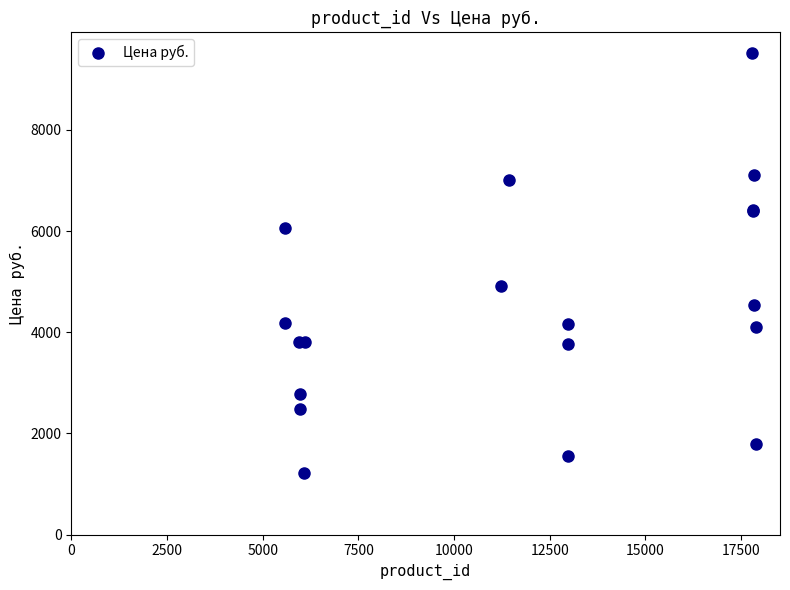

What Y value in the scatter plot is closest to 5369?

4921